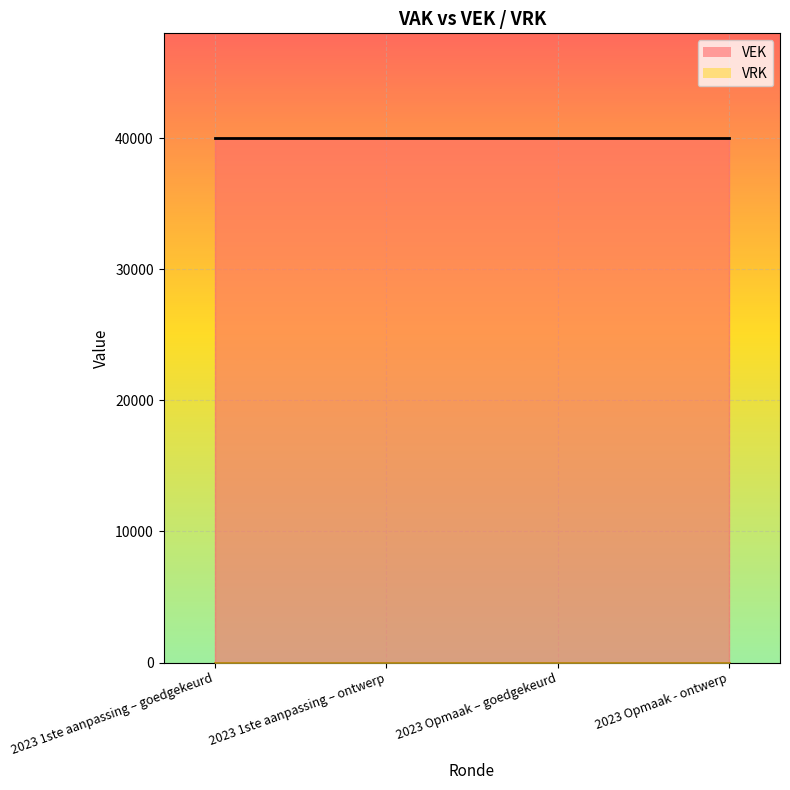

List the labels in order of VEK value, largest first.

2023 1ste aanpassing – goedgekeurd, 2023 1ste aanpassing – ontwerp, 2023 Opmaak – goedgekeurd, 2023 Opmaak - ontwerp